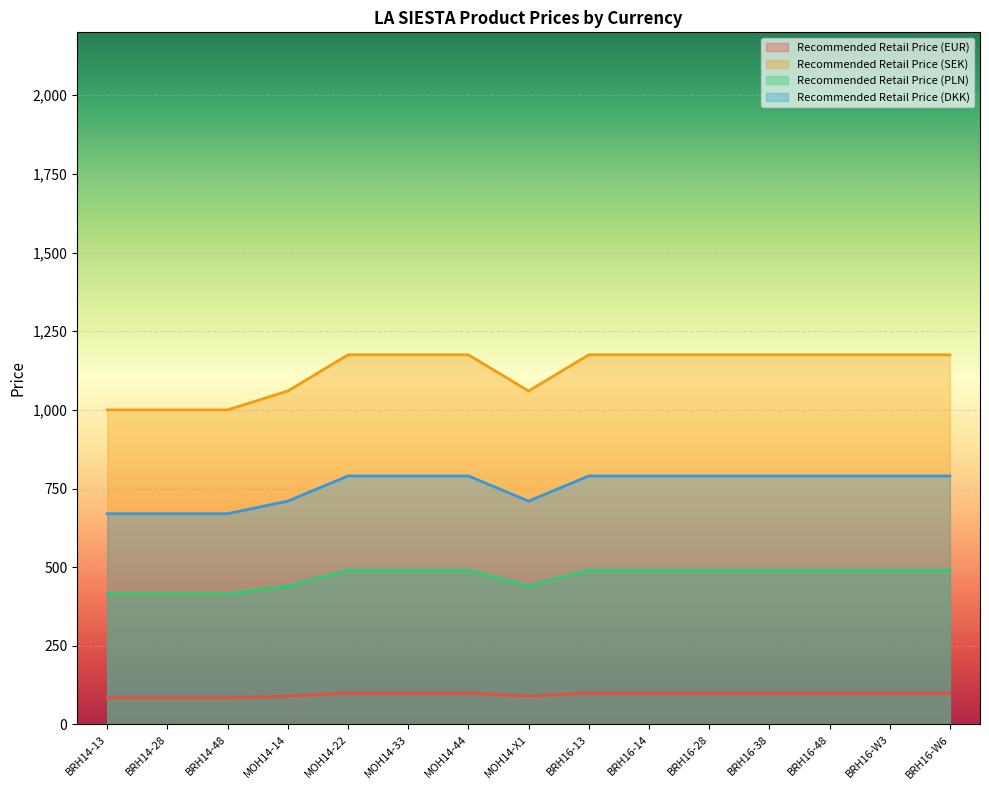

True or false: Recommended Retail Price (EUR) and Recommended Retail Price (PLN) intersect in this chart.

False